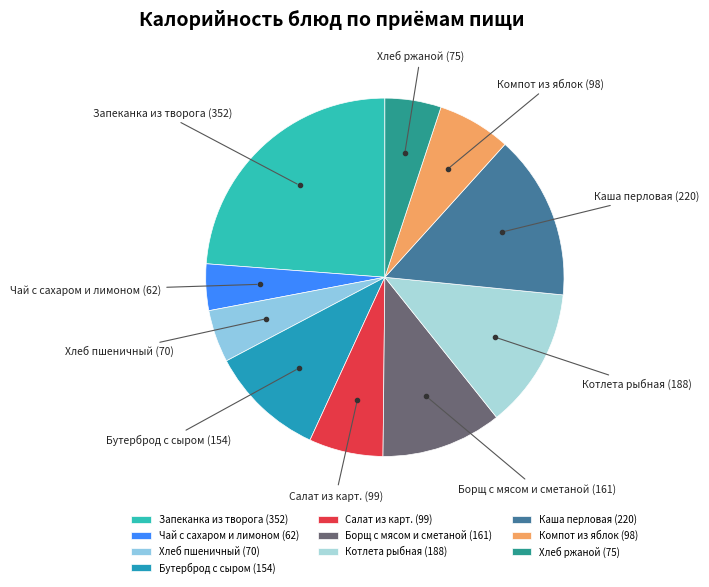

How many slices are in this pie chart?

10